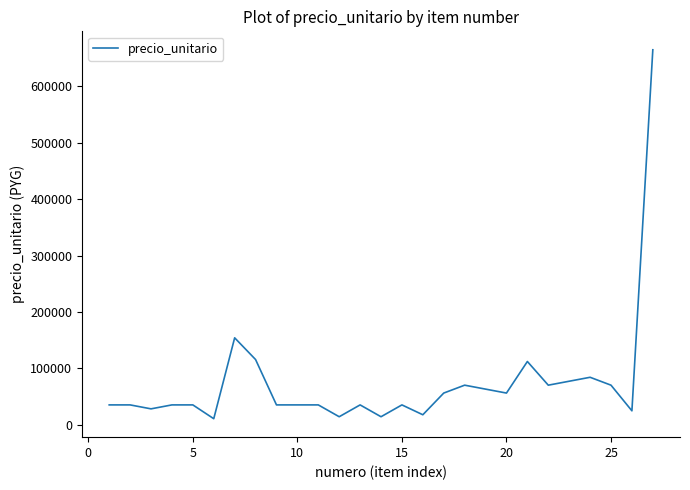

What is the greatest value displayed?

665000